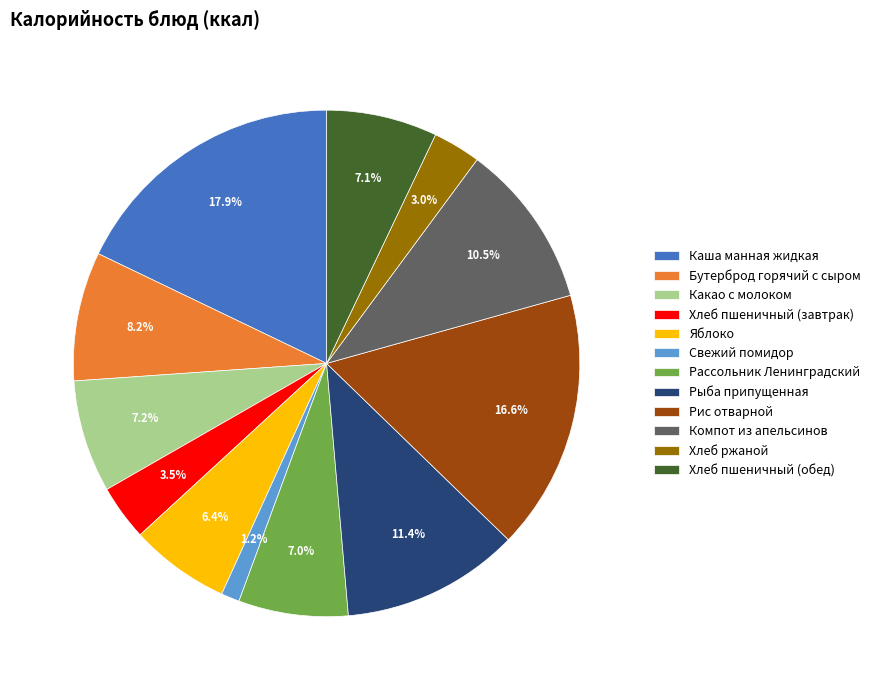

Which slice is the largest?

Каша манная жидкая